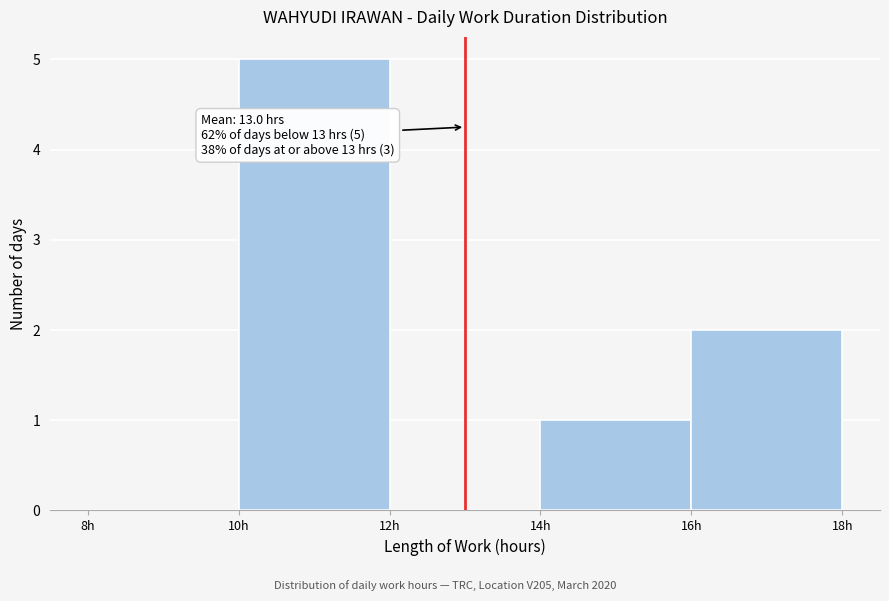

Over which range of the x-axis is the bar tallest?

10 to 12